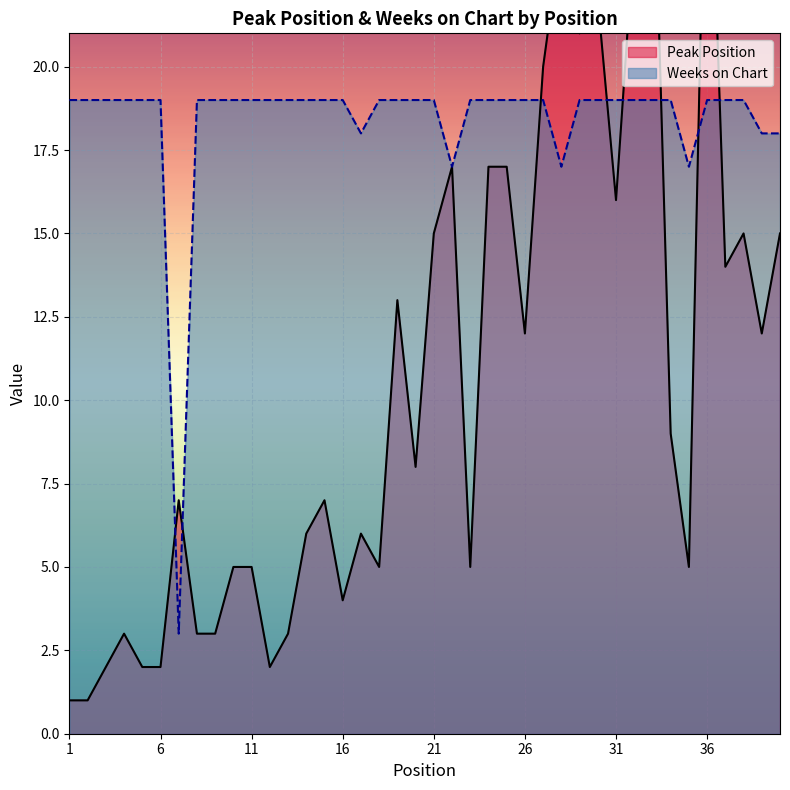

How many categories are shown in the chart?

40